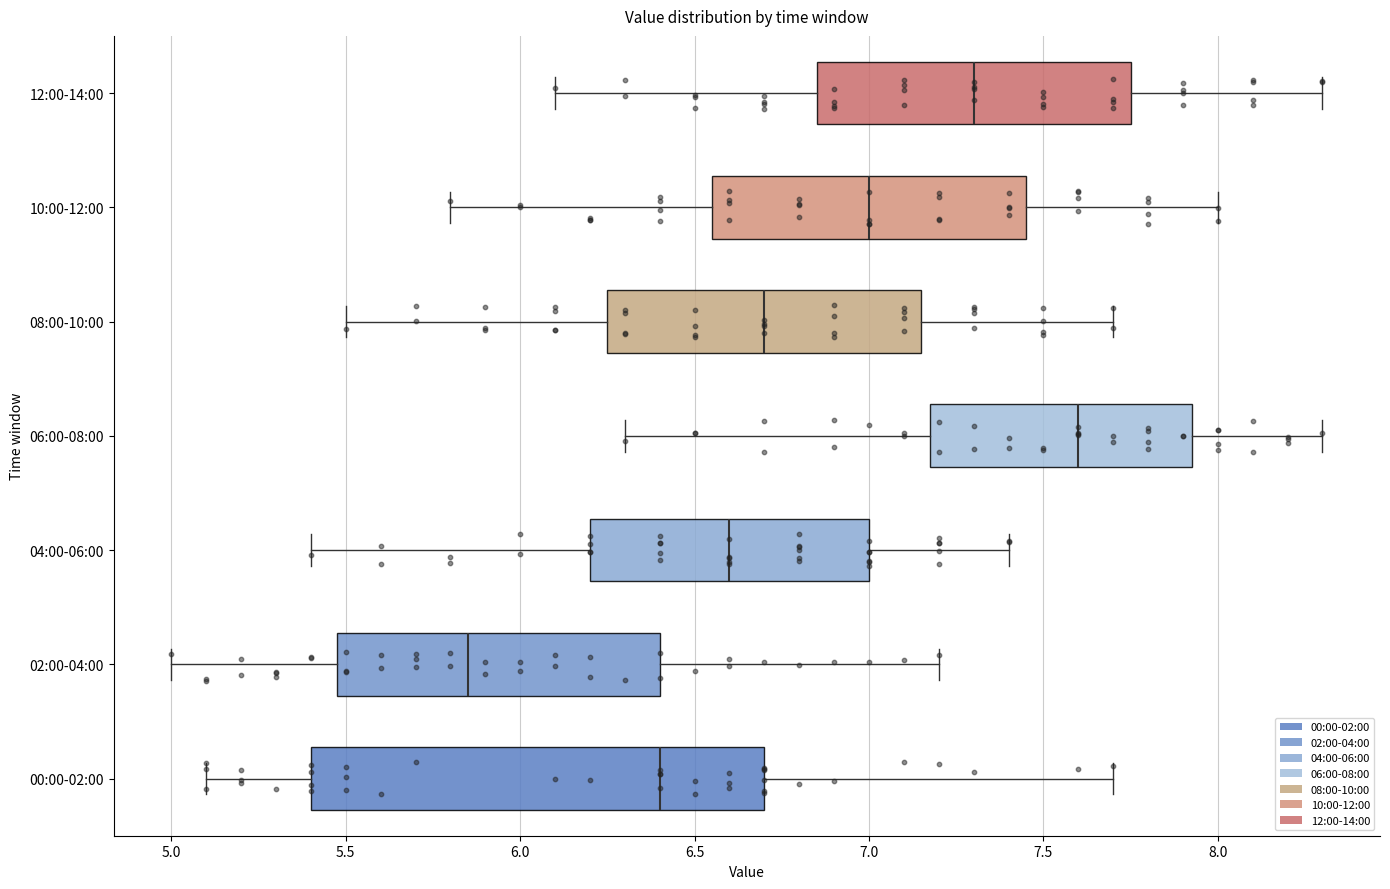

Reading bottom to top, read every box against the x-axis: the position of its median line, the range the box covers, and the ends of its whiskers. The values are not printed on the chart, so give them approximately, as read against the axis.

00:00-02:00: median 6.40, box 5.40 to 6.70, whiskers 5.10 to 7.70
02:00-04:00: median 5.85, box 5.50 to 6.40, whiskers 5.00 to 7.20
04:00-06:00: median 6.60, box 6.20 to 7.00, whiskers 5.40 to 7.40
06:00-08:00: median 7.60, box 7.20 to 7.95, whiskers 6.30 to 8.30
08:00-10:00: median 6.70, box 6.25 to 7.15, whiskers 5.50 to 7.70
10:00-12:00: median 7.00, box 6.55 to 7.45, whiskers 5.80 to 8.00
12:00-14:00: median 7.30, box 6.85 to 7.75, whiskers 6.10 to 8.30